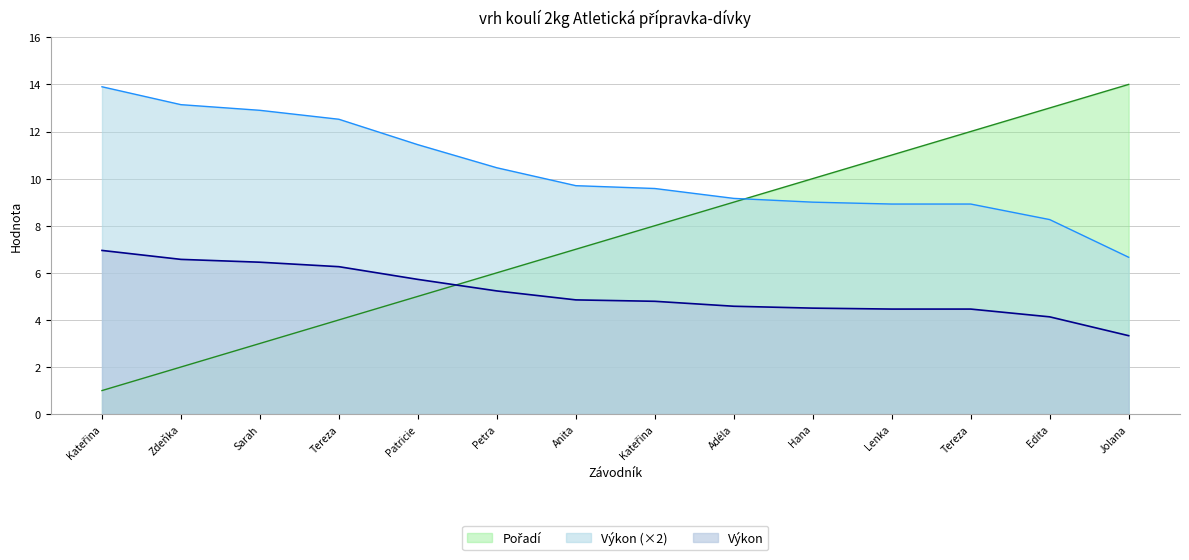

How many lines are shown in the chart?

3